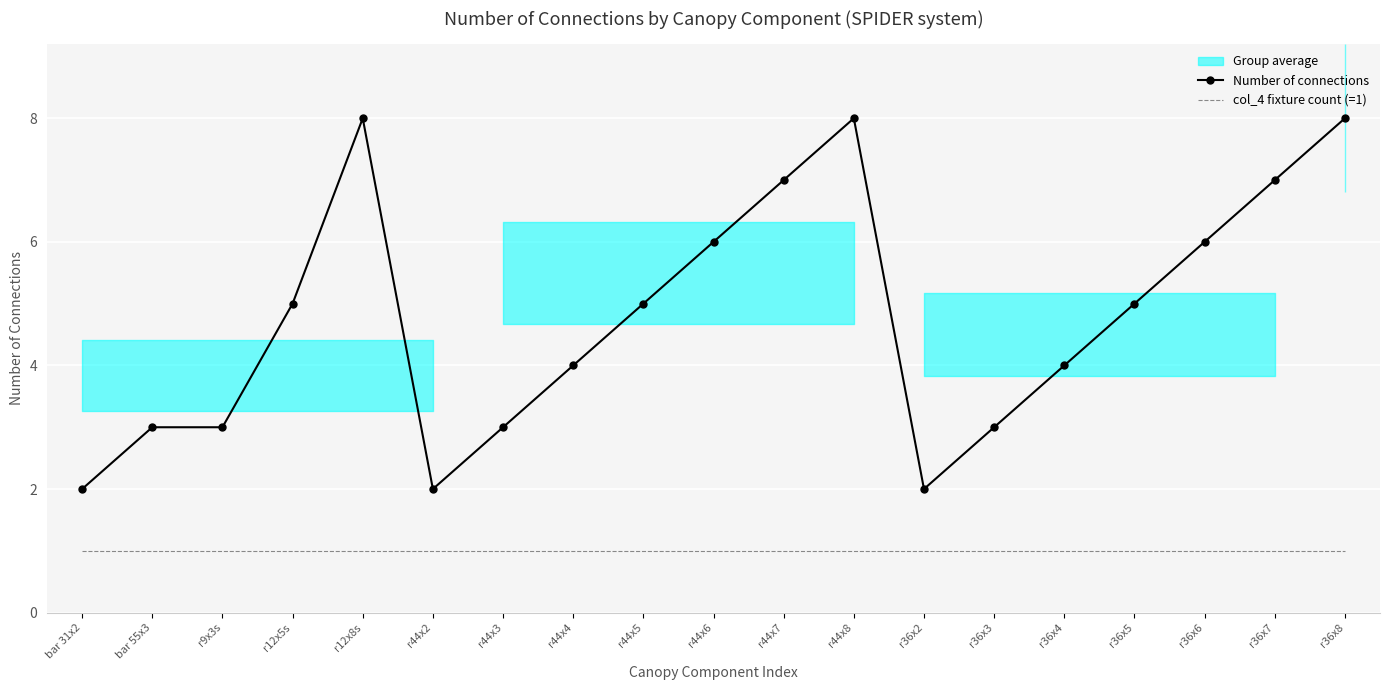

Reading right to left, extract all data points from this chart.

Number of connections: r36x8=8	r36x7=7	r36x6=6	r36x5=5	r36x4=4	r36x3=3	r36x2=2	r44x8=8	r44x7=7	r44x6=6	r44x5=5	r44x4=4	r44x3=3	r44x2=2	r12x8s=8	r12x5s=5	r9x3s=3	bar 55x3=3	bar 31x2=2
col_4 fixture count (=1): r36x8=1	r36x7=1	r36x6=1	r36x5=1	r36x4=1	r36x3=1	r36x2=1	r44x8=1	r44x7=1	r44x6=1	r44x5=1	r44x4=1	r44x3=1	r44x2=1	r12x8s=1	r12x5s=1	r9x3s=1	bar 55x3=1	bar 31x2=1